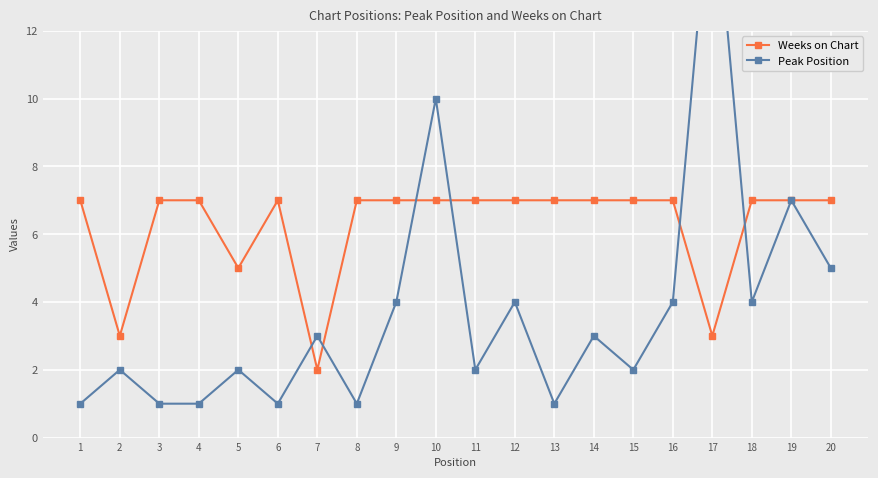

True or false: Peak Position has a value of 1 at 14.

False